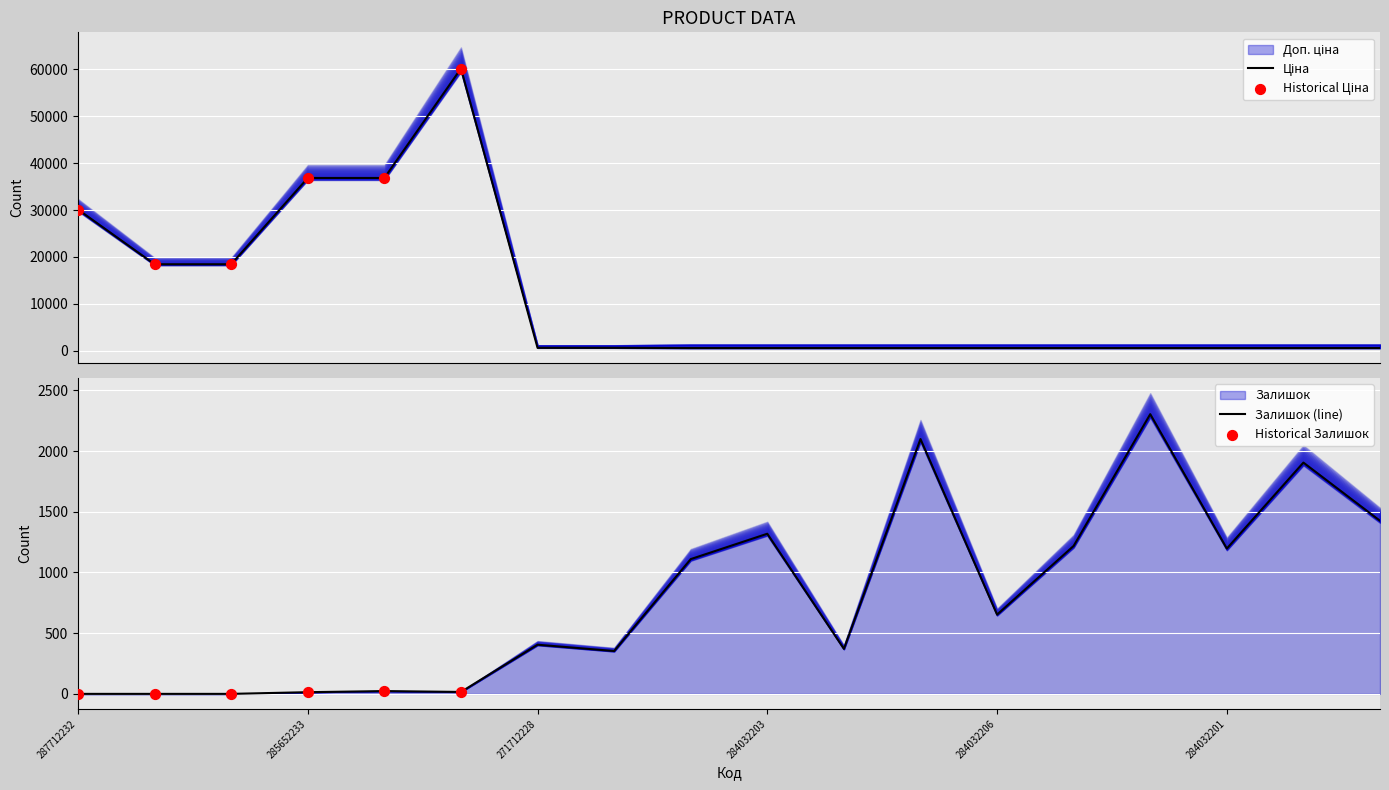

Which series has the widest spread of Y values?

Ціна